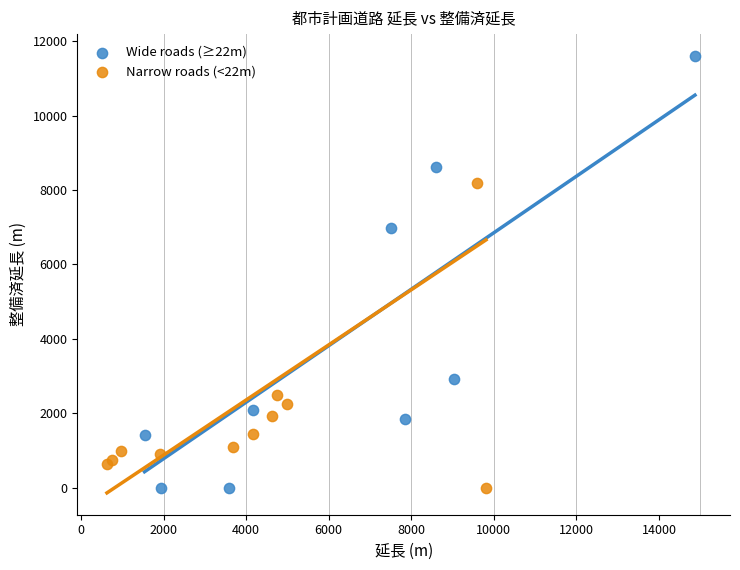

What are all the series names shown in the legend?

Wide roads (≥22m), Narrow roads (<22m)